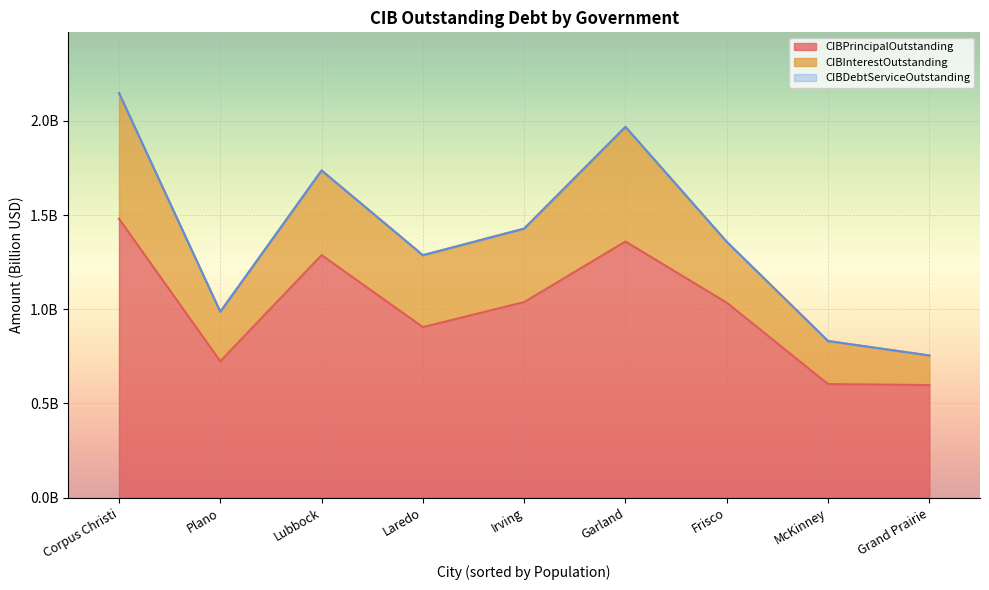

Is it true that CIBPrincipalOutstanding equals 0.9 at Laredo?

True